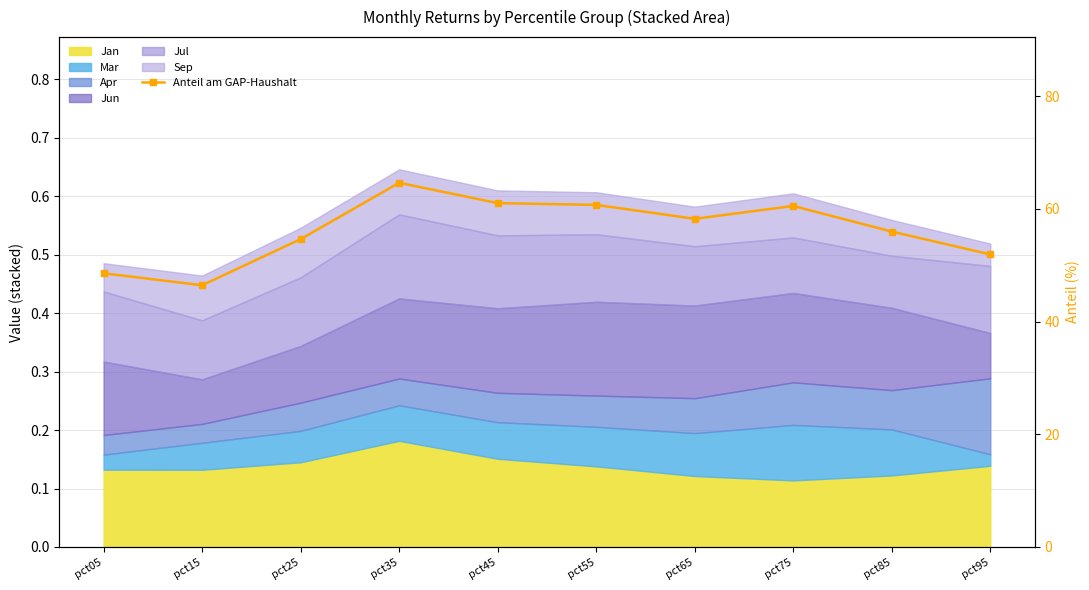

Which label corresponds to the largest value in the chart?

pct35